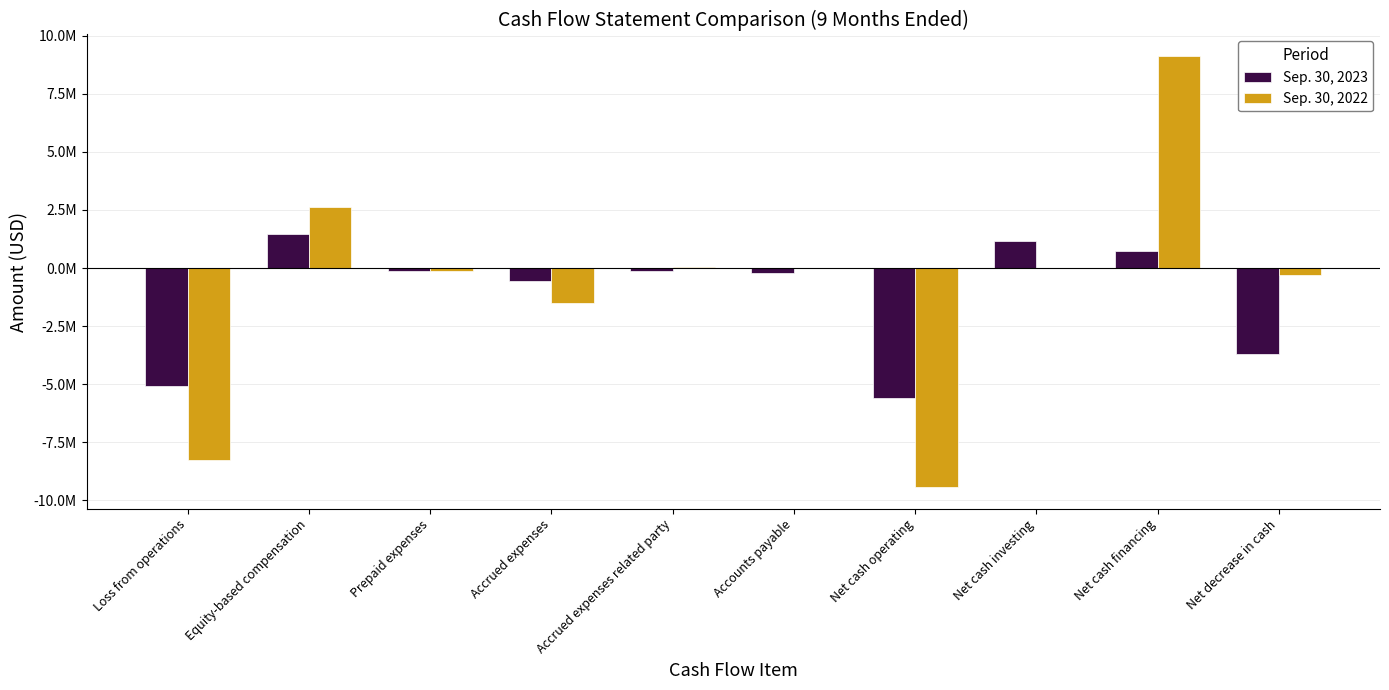

Reading left to right, extract all data points from this chart.

Sep. 30, 2023: Loss from operations=-5097453	Equity-based compensation=1465531	Prepaid expenses=-120165	Accrued expenses=-554713	Accrued expenses related party=-145000	Accounts payable=-197232	Net cash operating=-5584254	Net cash investing=1150000	Net cash financing=748340	Net decrease in cash=-3685914
Sep. 30, 2022: Loss from operations=-8246463	Equity-based compensation=2640349	Prepaid expenses=-114738	Accrued expenses=-1523685	Accrued expenses related party=30000	Accounts payable=14749	Net cash operating=-9435114	Net cash investing=0	Net cash financing=9125606	Net decrease in cash=-309508